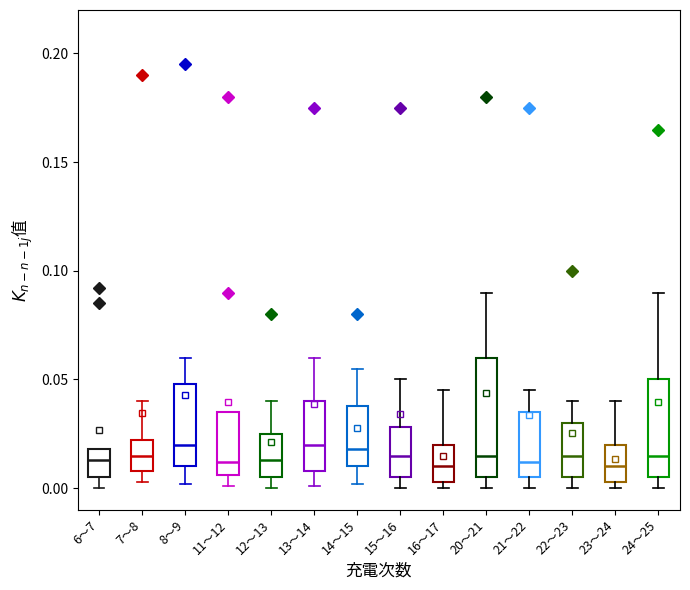

Reading left to right, transcribe this box plot: for each box, give where its median line is, the range the box spans, and where its two whiskers end, as read against the y-axis. The values are not printed on the chart, so give them approximately, as read against the axis.

6～7: median 0.015, box 0.005 to 0.020, whiskers 0.000 to 0.020
7～8: median 0.015, box 0.010 to 0.020, whiskers 0.005 to 0.040
8～9: median 0.020, box 0.010 to 0.050, whiskers 0.000 to 0.060
11～12: median 0.010, box 0.005 to 0.035, whiskers 0.000 to 0.035
12～13: median 0.015, box 0.005 to 0.025, whiskers 0.000 to 0.040
13～14: median 0.020, box 0.010 to 0.040, whiskers 0.000 to 0.060
14～15: median 0.020, box 0.010 to 0.040, whiskers 0.000 to 0.055
15～16: median 0.015, box 0.005 to 0.030, whiskers 0.000 to 0.050
16～17: median 0.010, box 0.005 to 0.020, whiskers 0.000 to 0.045
20～21: median 0.015, box 0.005 to 0.060, whiskers 0.000 to 0.090
21～22: median 0.010, box 0.005 to 0.035, whiskers 0.000 to 0.045
22～23: median 0.015, box 0.005 to 0.030, whiskers 0.000 to 0.040
23～24: median 0.010, box 0.005 to 0.020, whiskers 0.000 to 0.040
24～25: median 0.015, box 0.005 to 0.050, whiskers 0.000 to 0.090